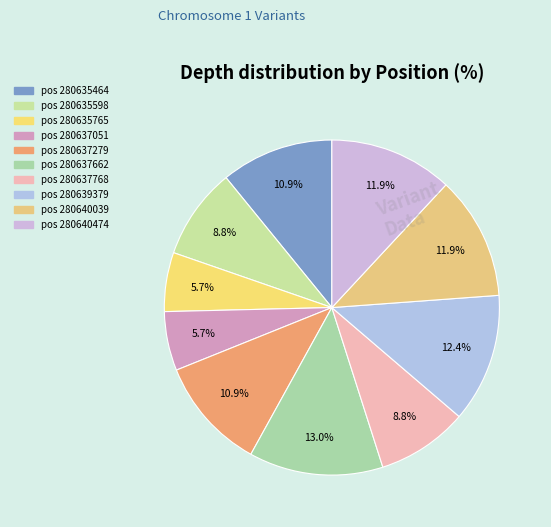

Count the number of slices in the pie.

10